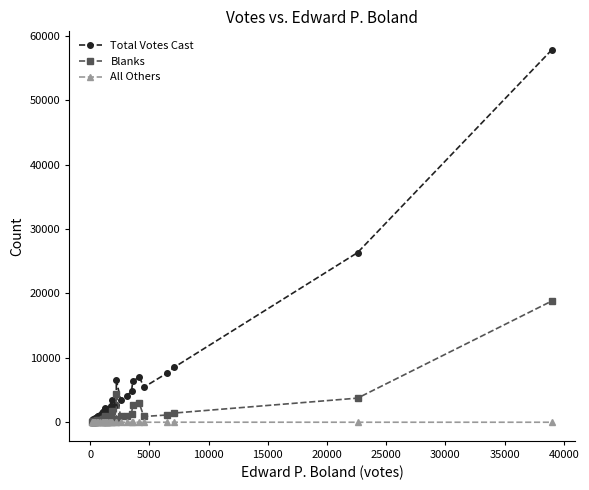

Which series has the largest range (max minus min)?

Total Votes Cast